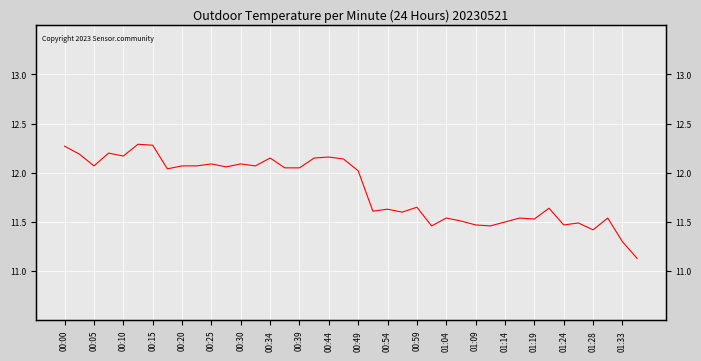

How many points are lower than both their immediate neighbors (excluding endpoints)?

12